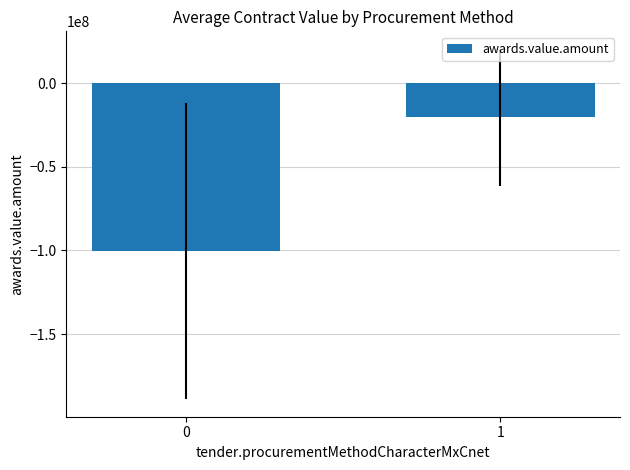

Which category has the highest value across all series?

1